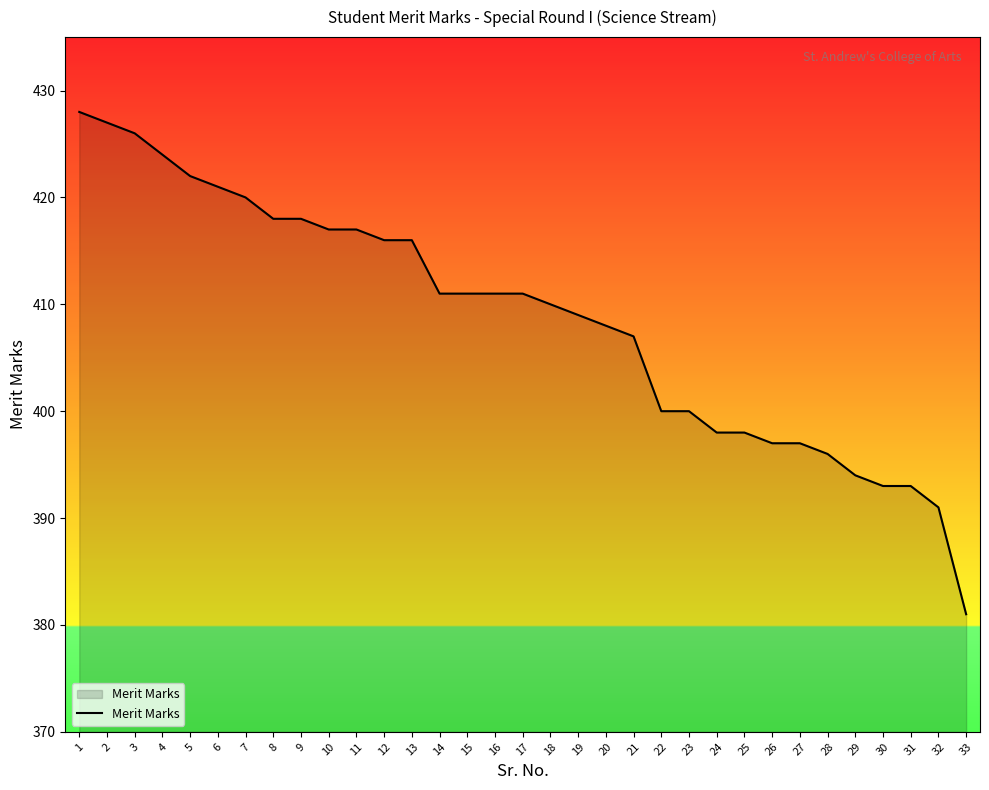

How many categories are shown in the chart?

33